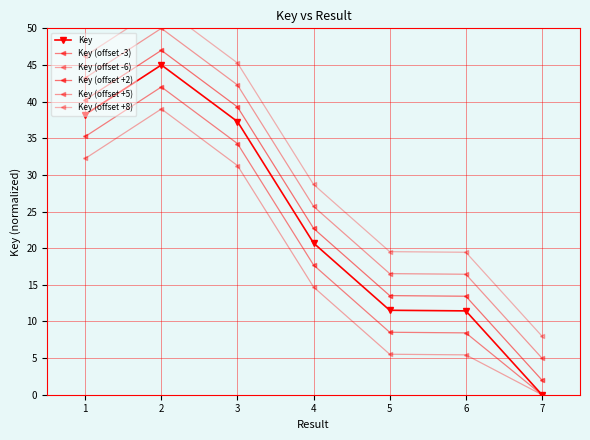

Which series has the largest range (max minus min)?

Key